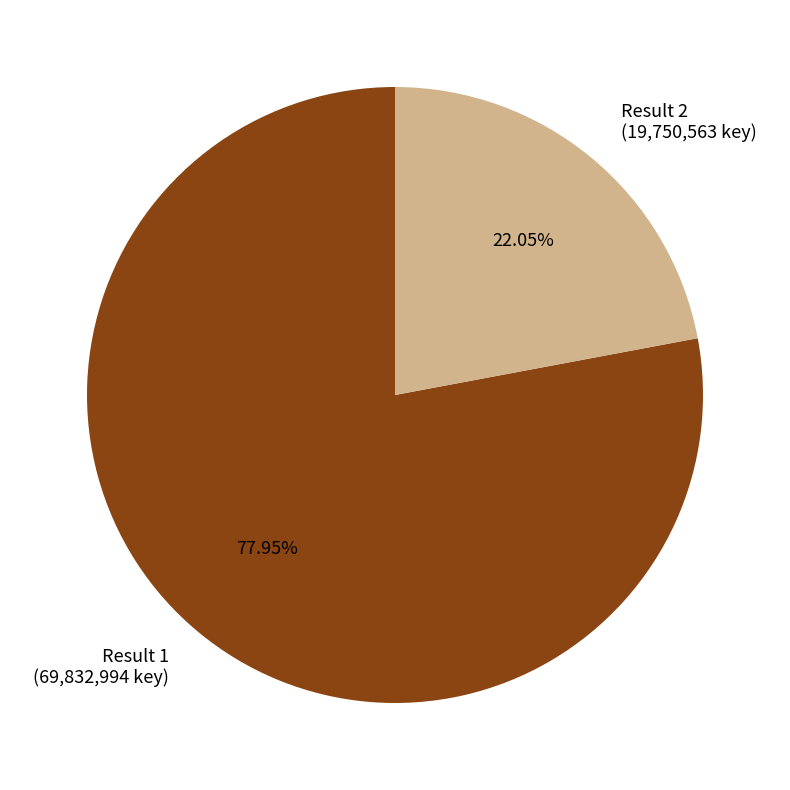

Is the sum of Result 1 (69,832,994 key) and Result 2 (19,750,563 key) greater than half?

Yes